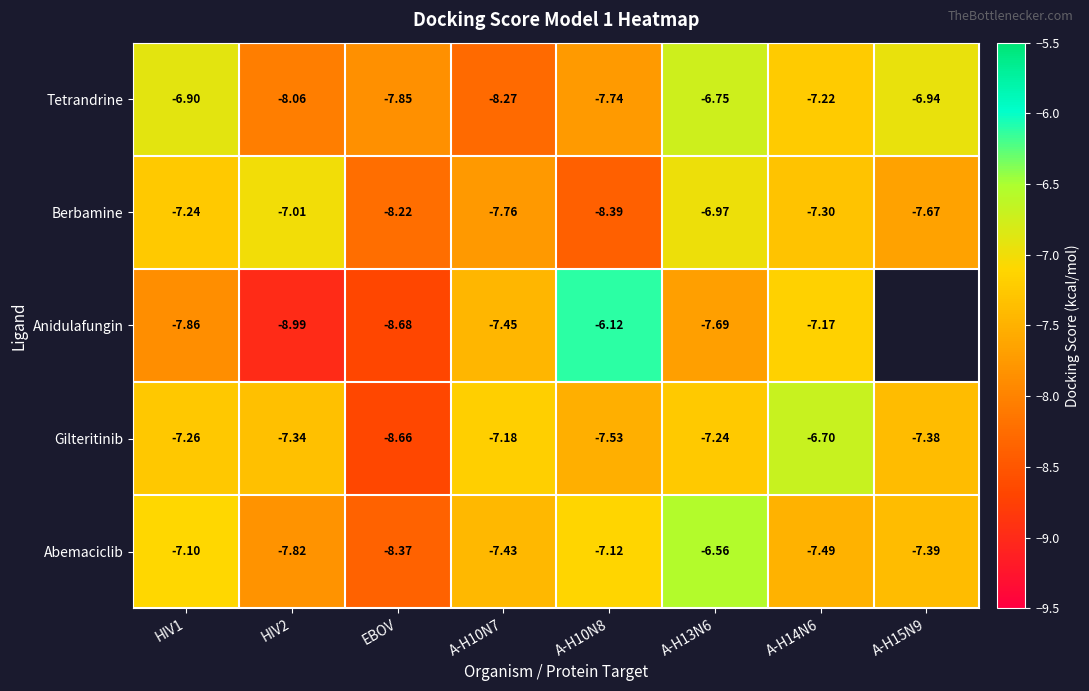

How many distinct data groups are displayed?

5